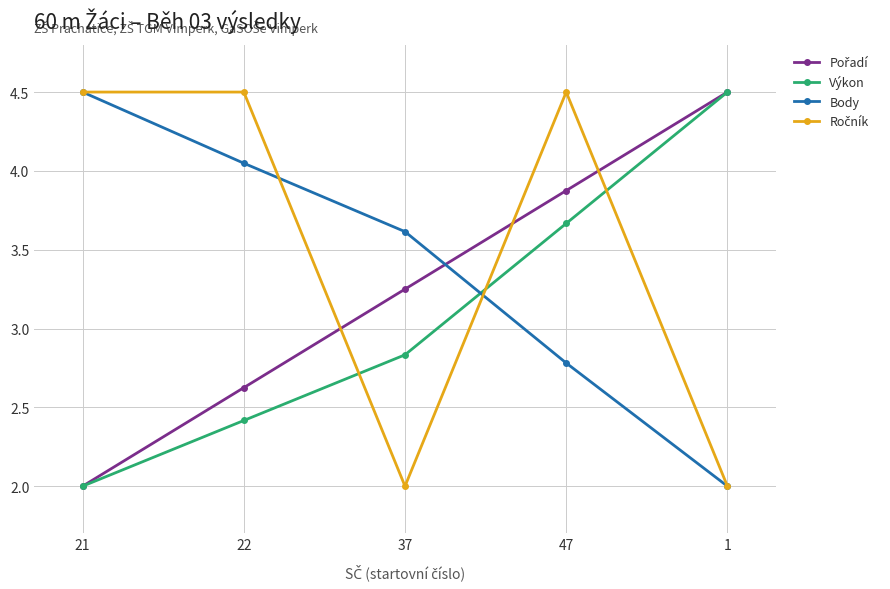

Is it true that Body equals 2.0 at 1?

True